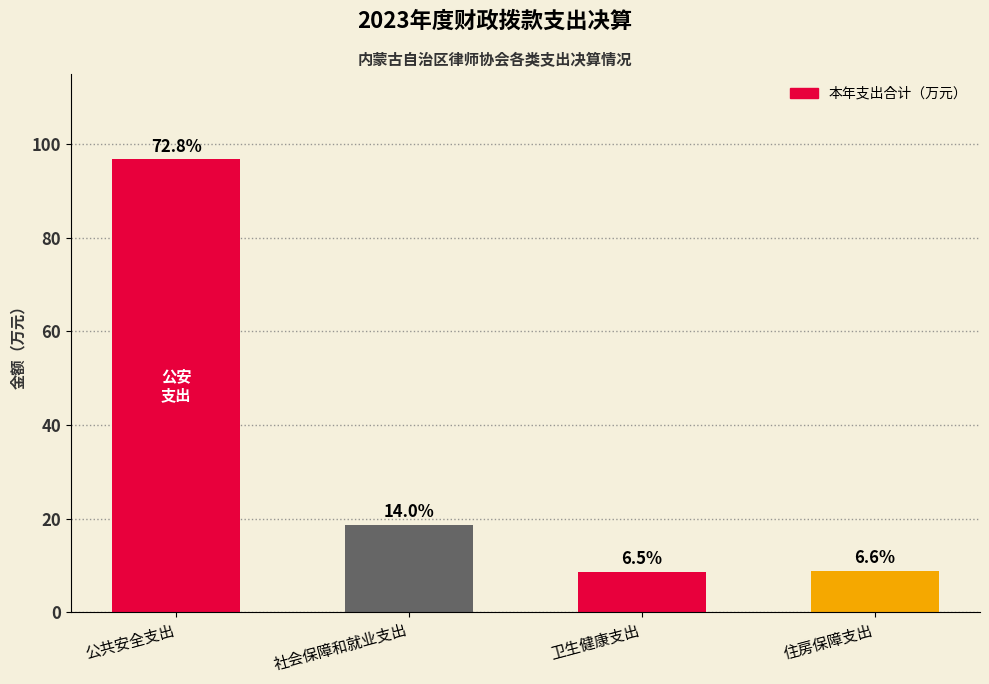

Does the chart contain any negative values?

No